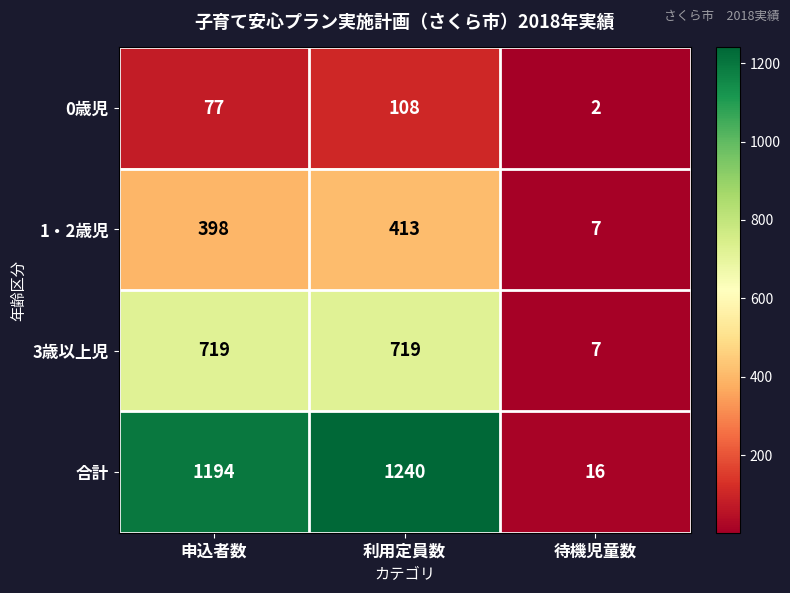

List the series in order of their peak value, lowest first.

0歳児, 1・2歳児, 3歳以上児, 合計